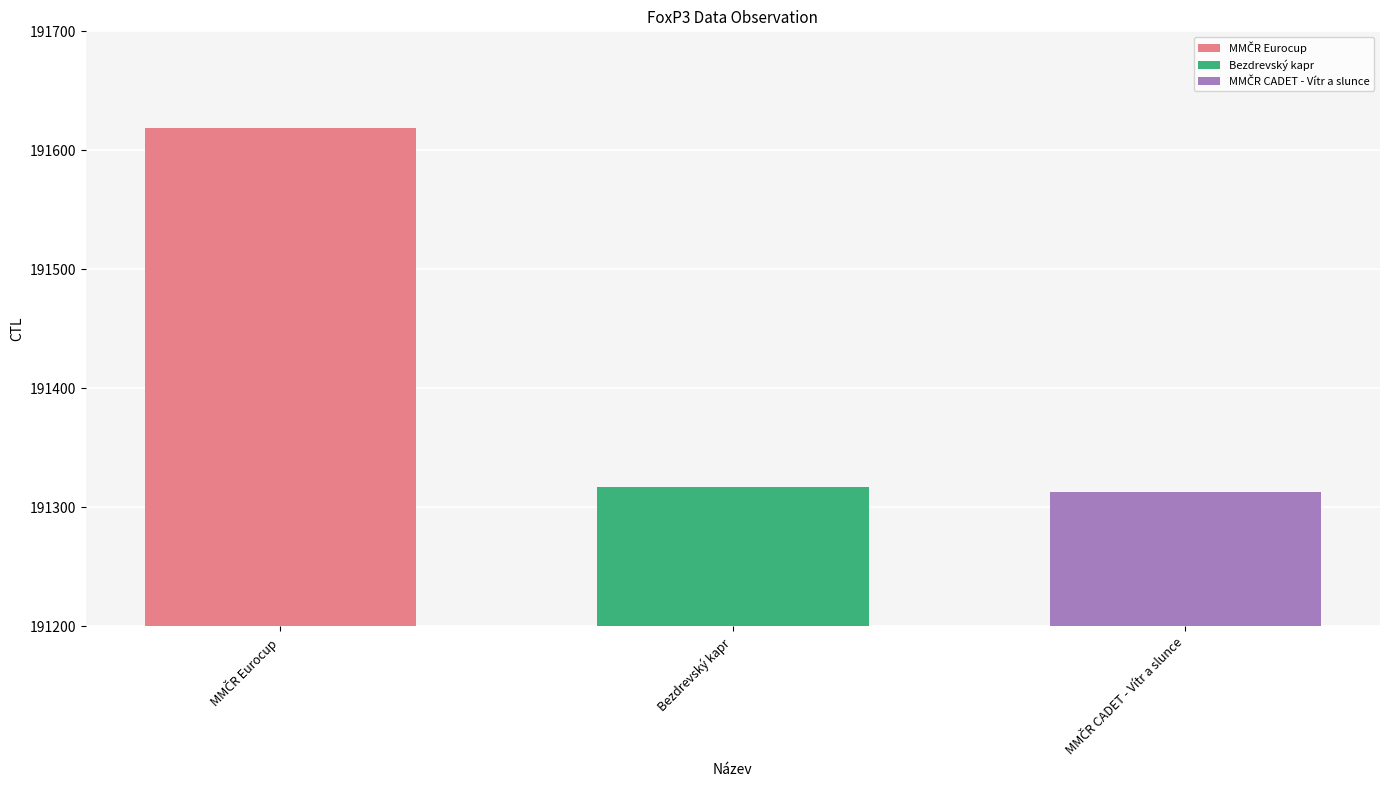

List the labels in order of Bezdrevský kapr value, largest first.

Bezdrevský kapr